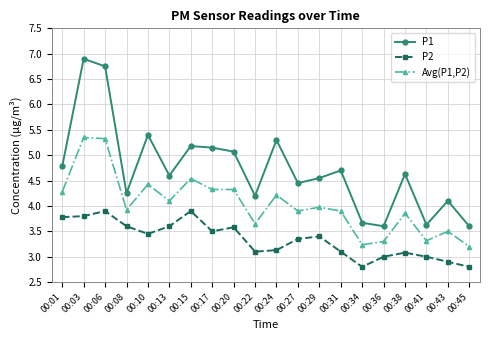

True or false: P2 and P1 cross at least once.

False